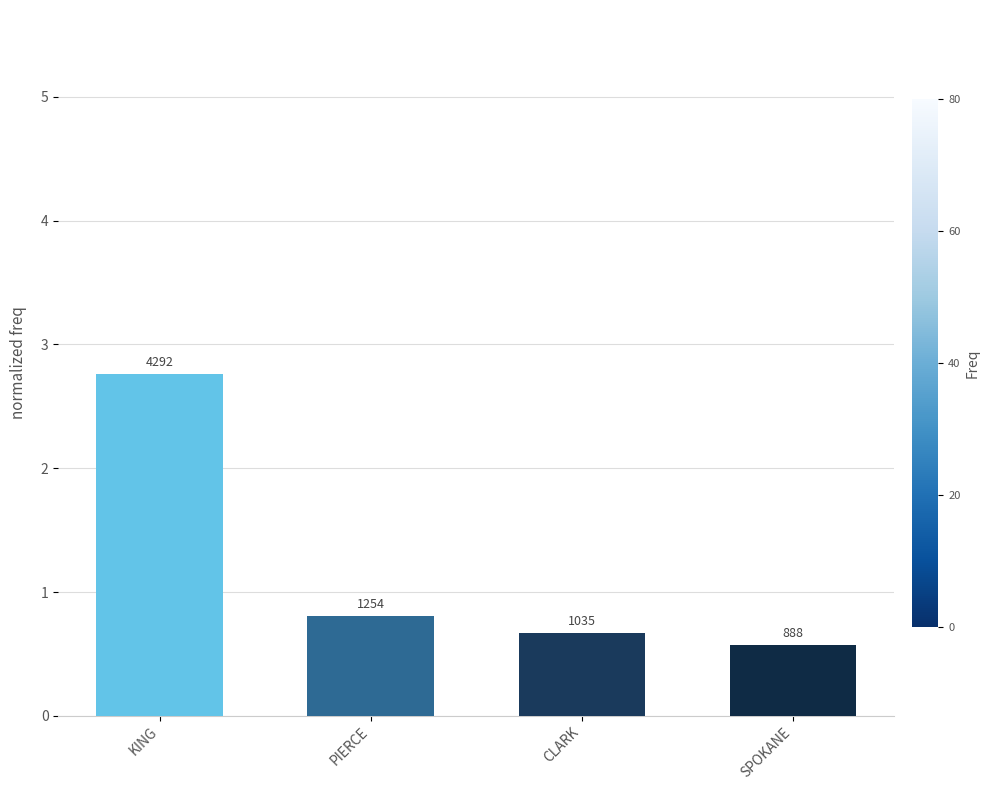

What is the average value?

1.2